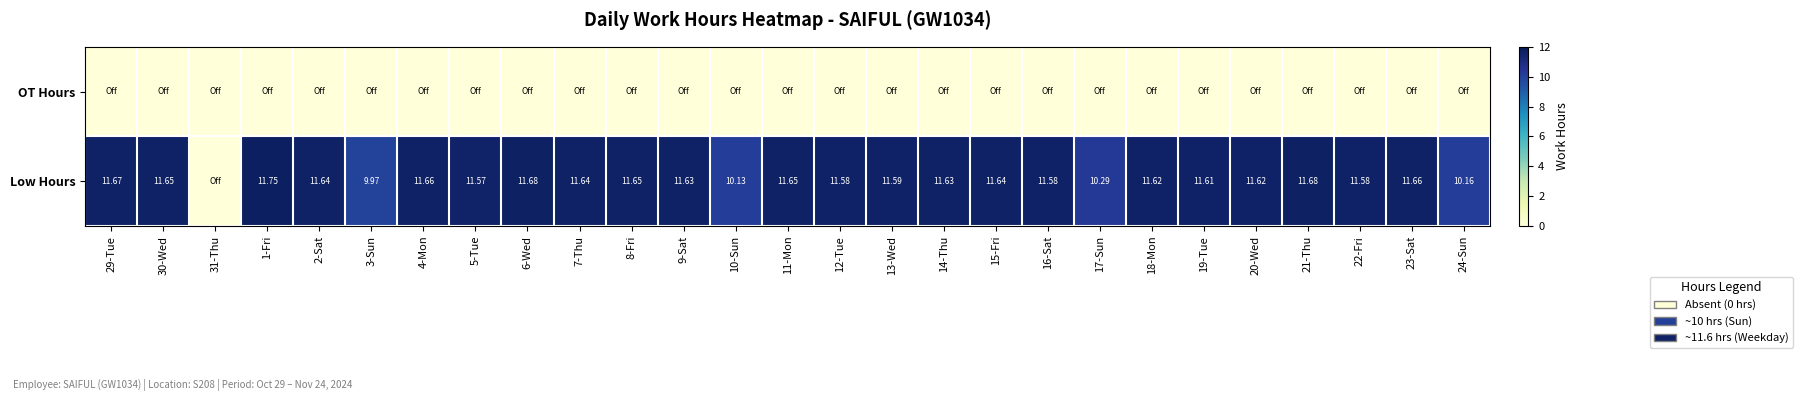

Between 22-Fri and 6-Wed, which is larger?

22-Fri